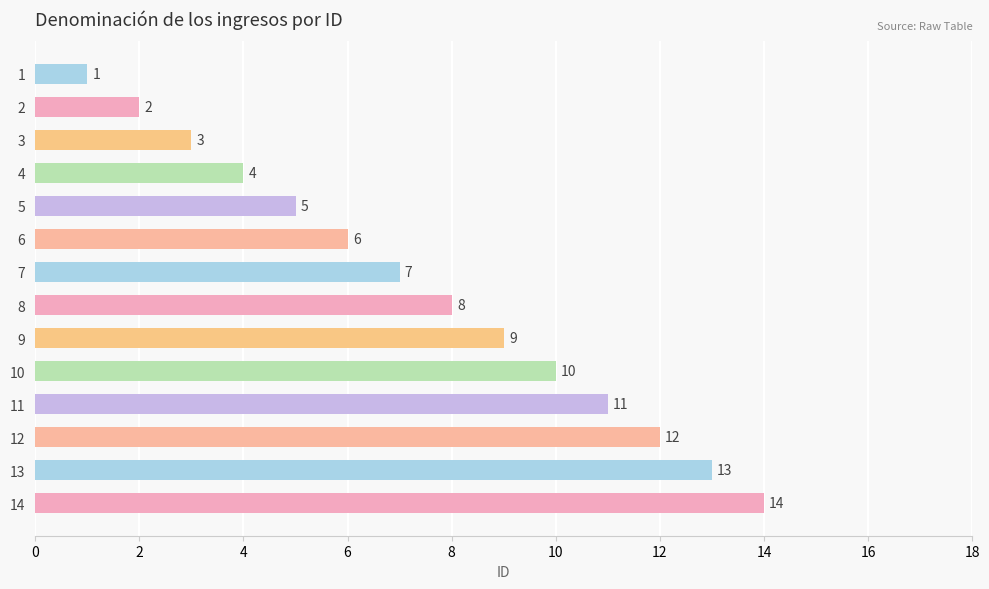

What is the approximate value at 8, to the nearest 5?

10